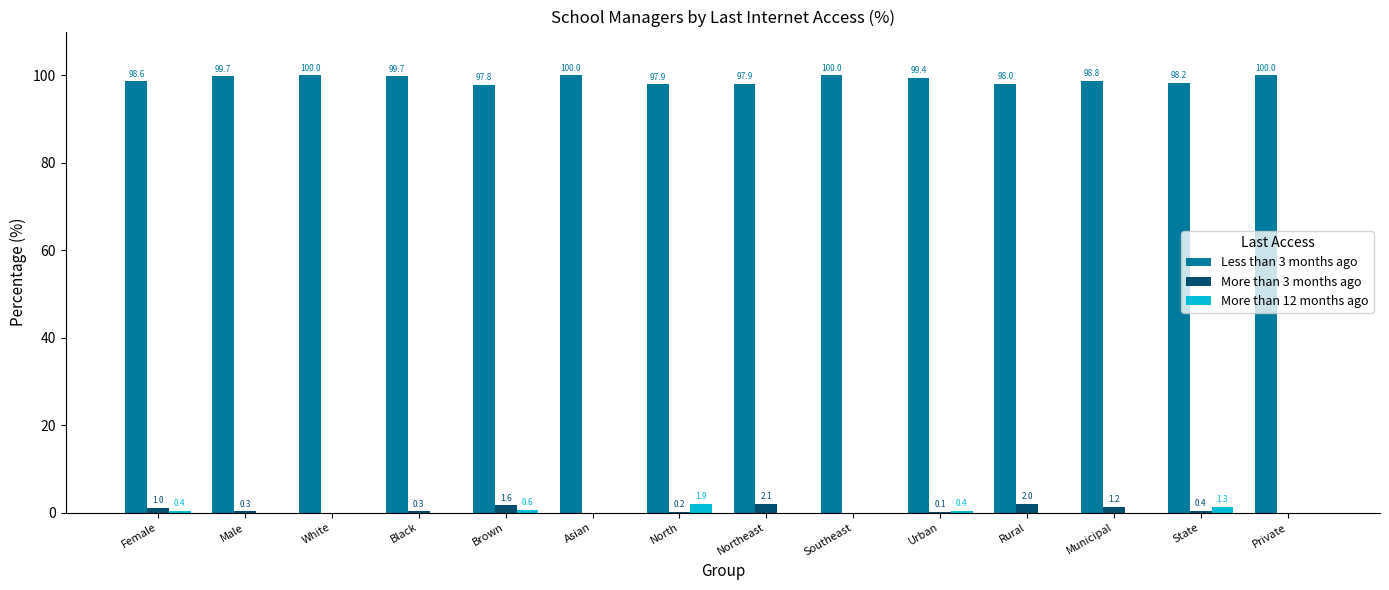

How many More than 12 months ago values are between 0 and 1?

12